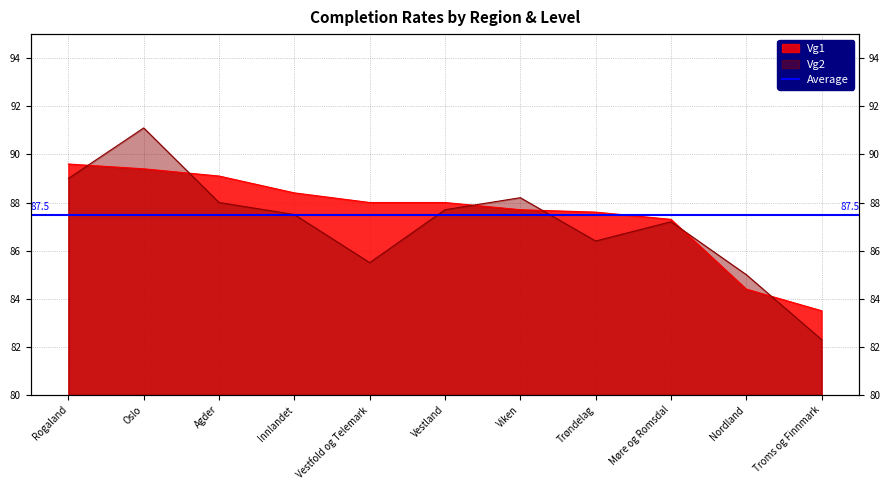

What is the sum of the Vg2 values at Nordland and Vestfold og Telemark?

170.5